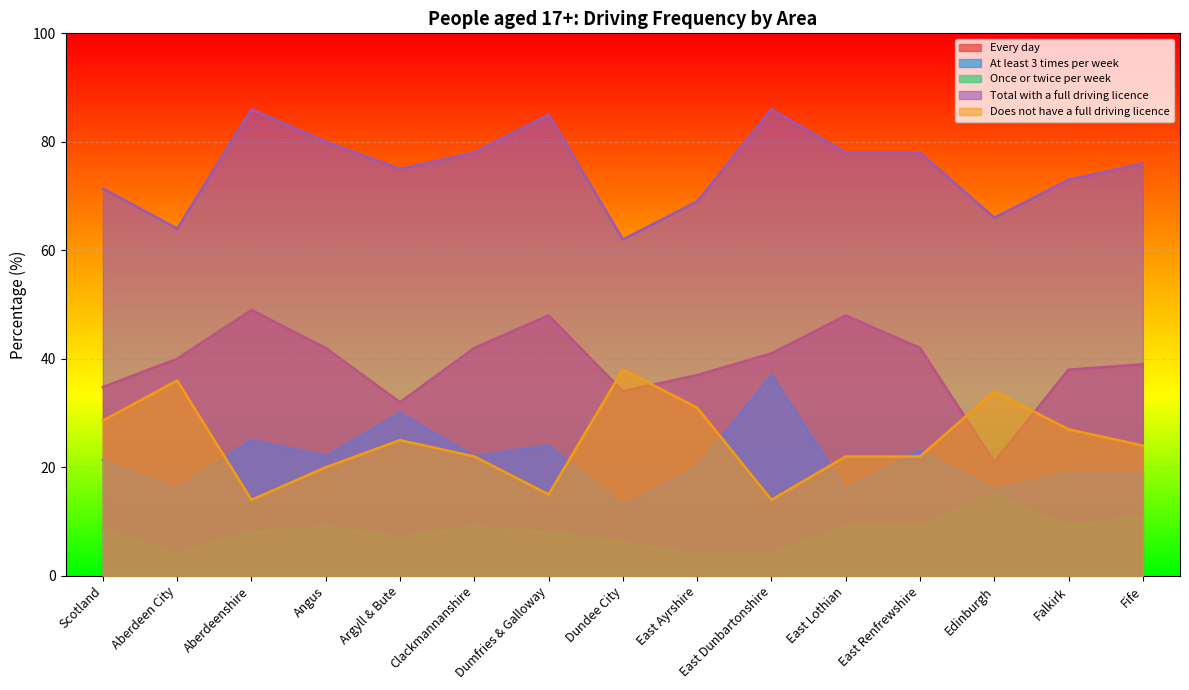

How many data points in Does not have a full driving licence are less than 24?

7